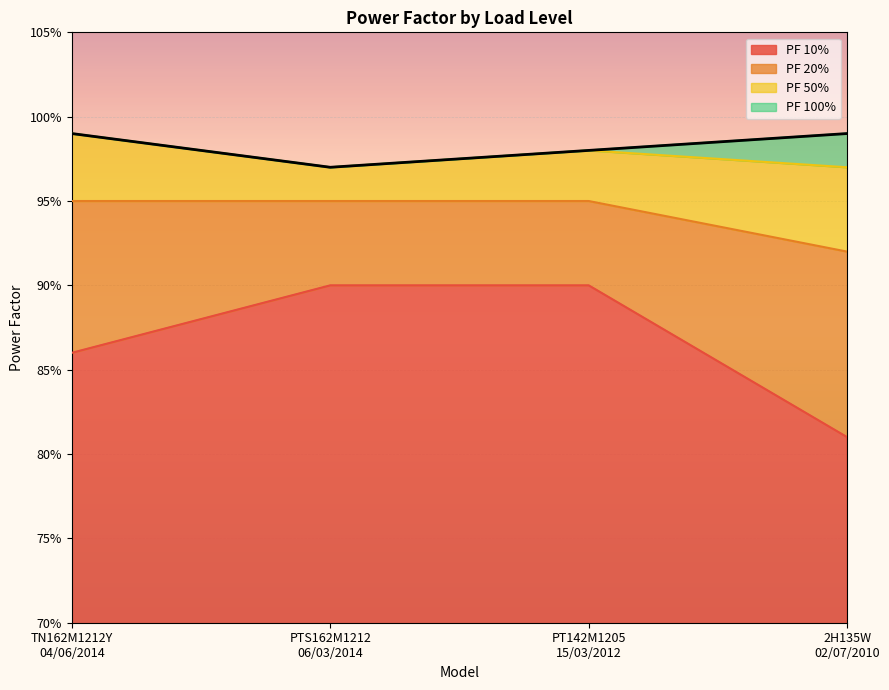

True or false: PF 50% and PF 100% intersect in this chart.

False